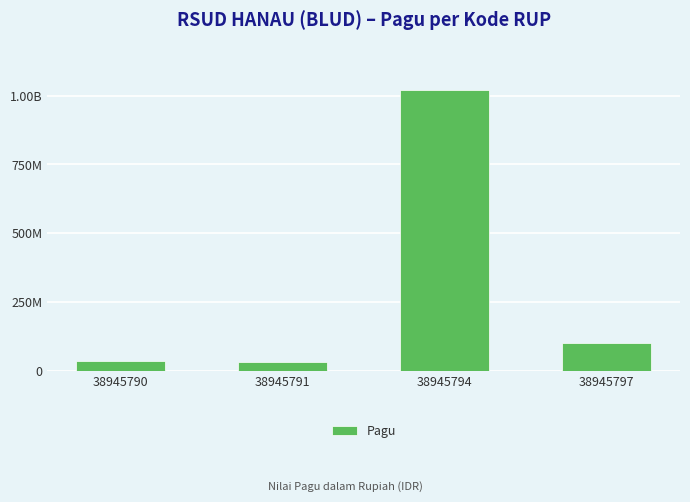

List the labels in order of value, smallest first.

38945791, 38945790, 38945797, 38945794